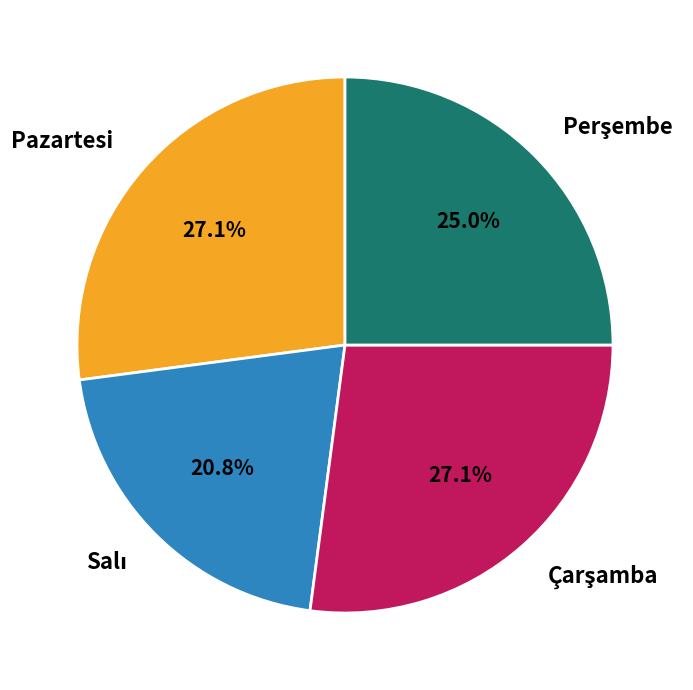

Is there any slice that represents more than half of the pie?

No